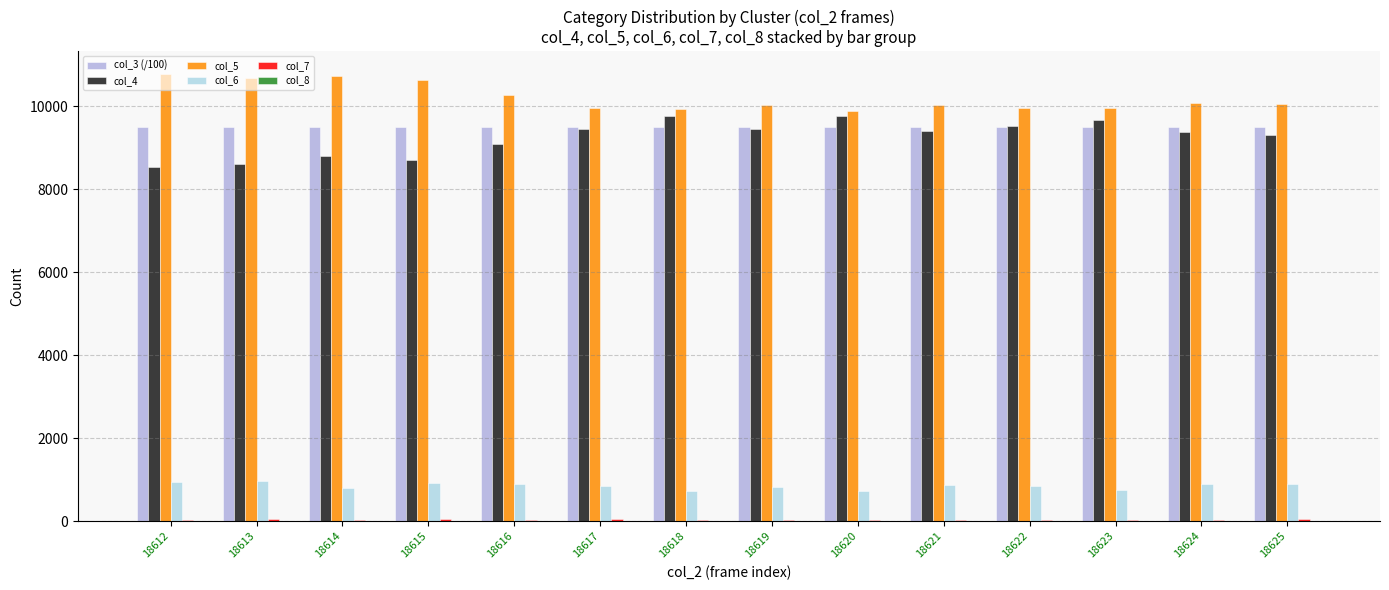

At which label is col_4 closest to 9150?

18616